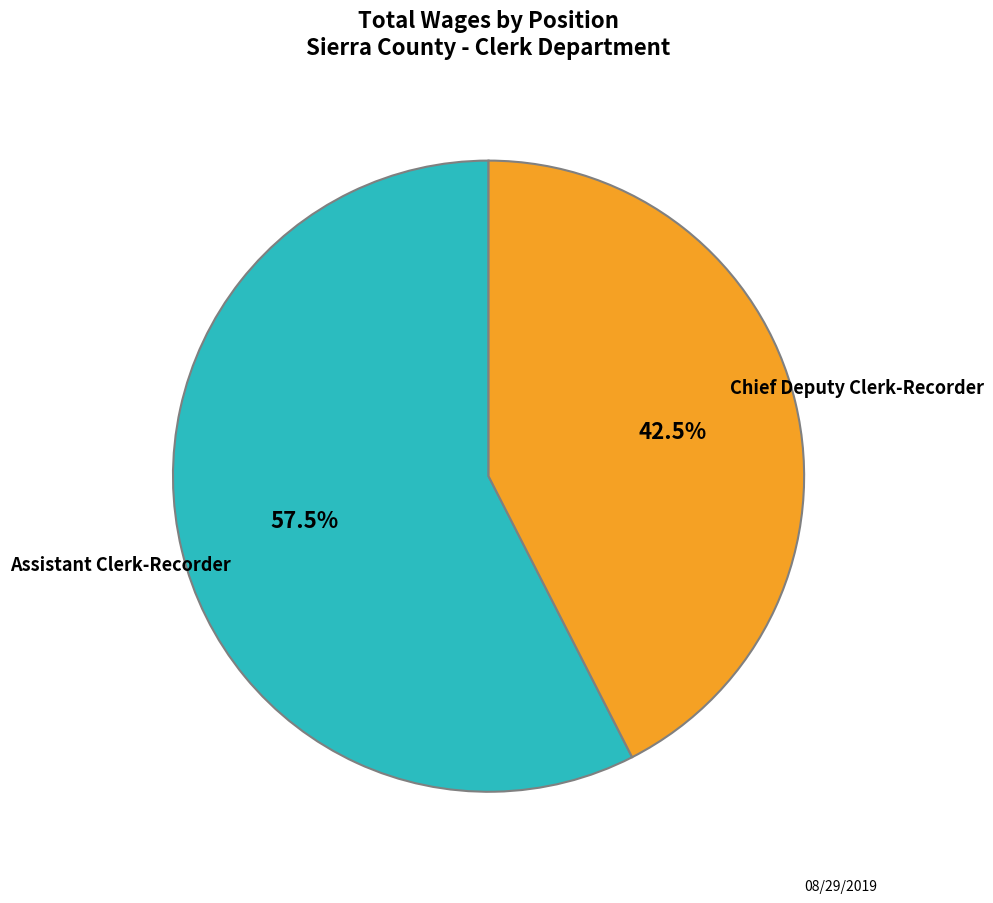

What is the total percentage of Assistant Clerk-Recorder and Chief Deputy Clerk-Recorder?

100.0%